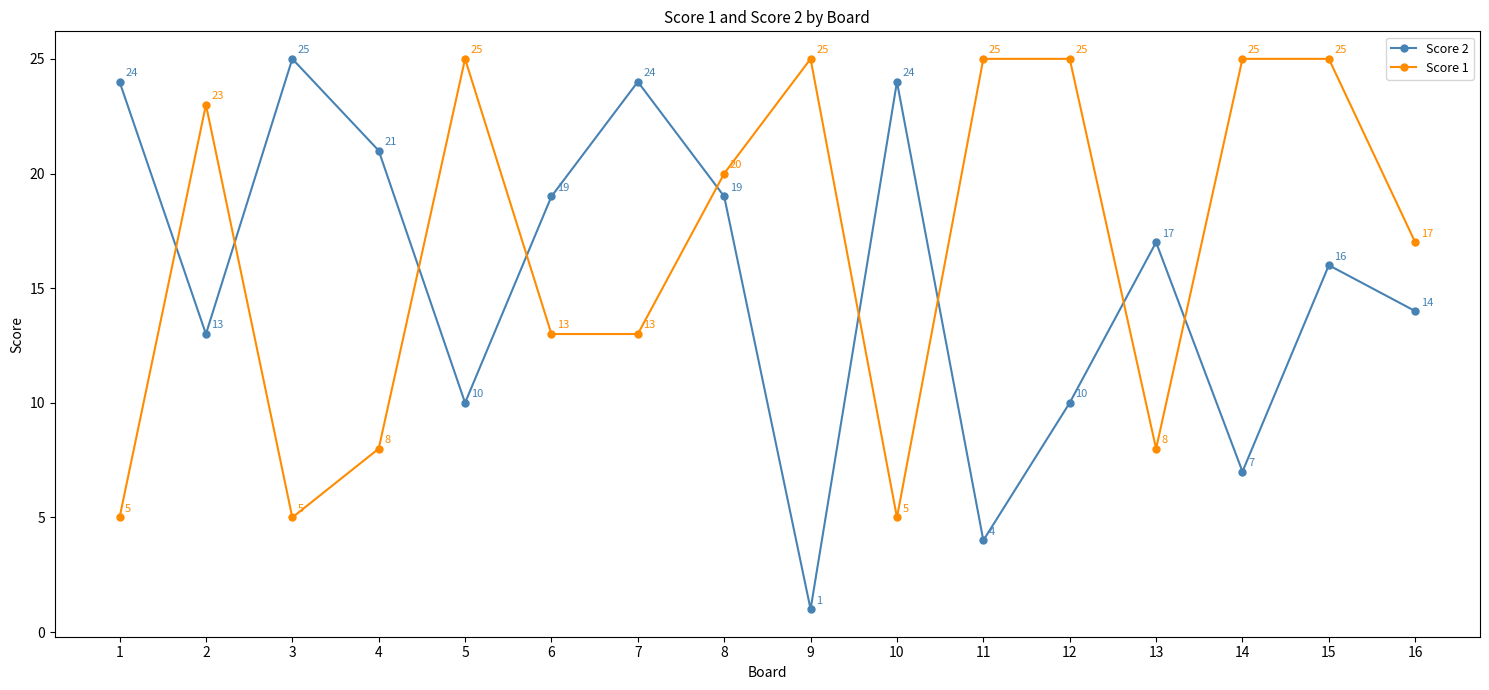

Rank the series at 8 from highest to lowest value.

Score 1, Score 2